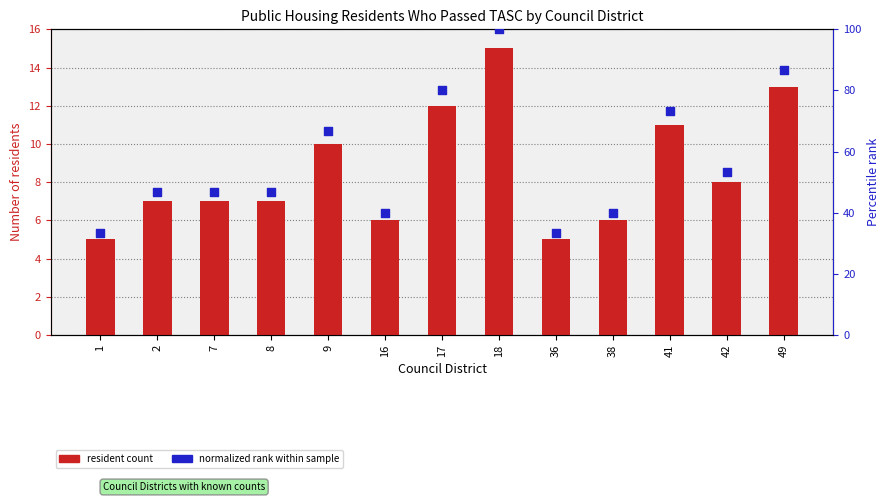

Which series has the largest total across all categories?

normalized rank (0-100)